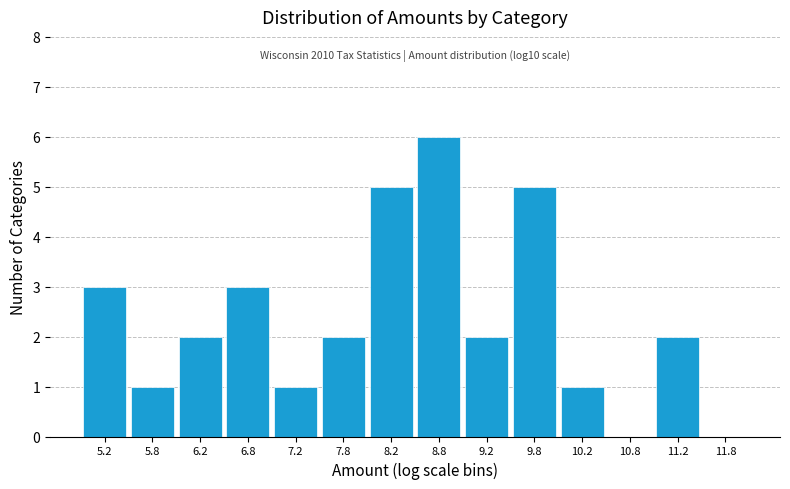

Which range on the x-axis has the tallest bar?

8.5 to 9.0